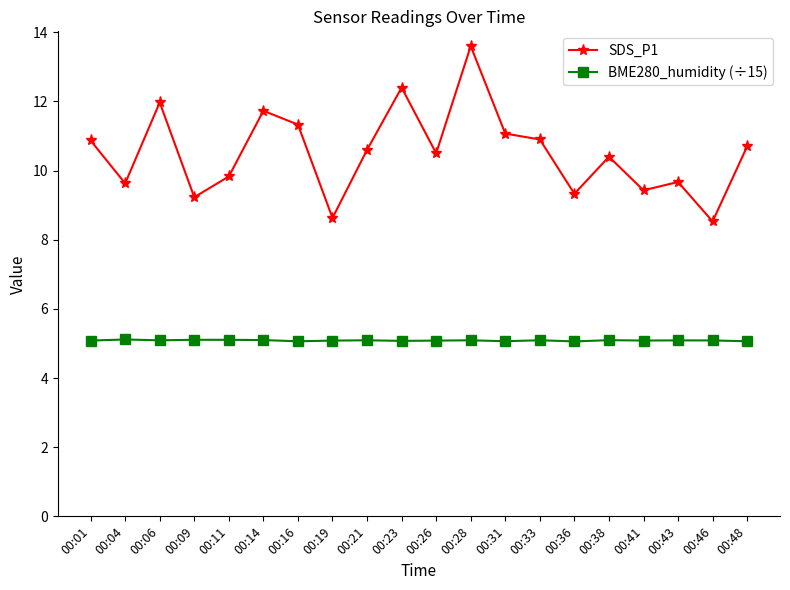

True or false: SDS_P1 and BME280_humidity (÷15) intersect in this chart.

False